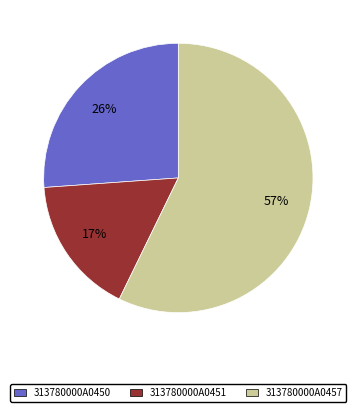

Does 313780000A0457 account for over 50% of the chart?

Yes